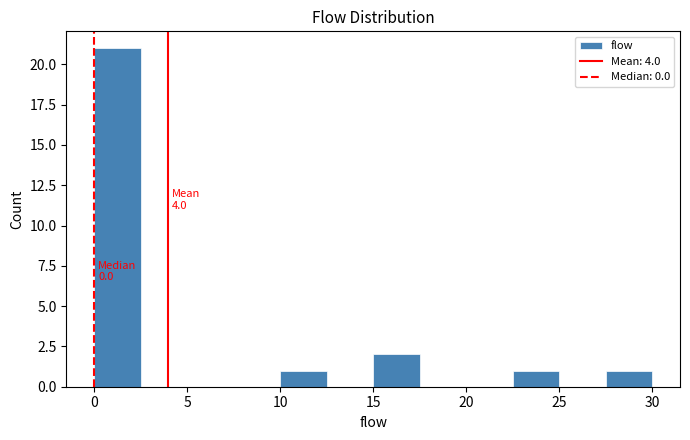

Over which range of the x-axis is the bar tallest?

0.0 to 2.5